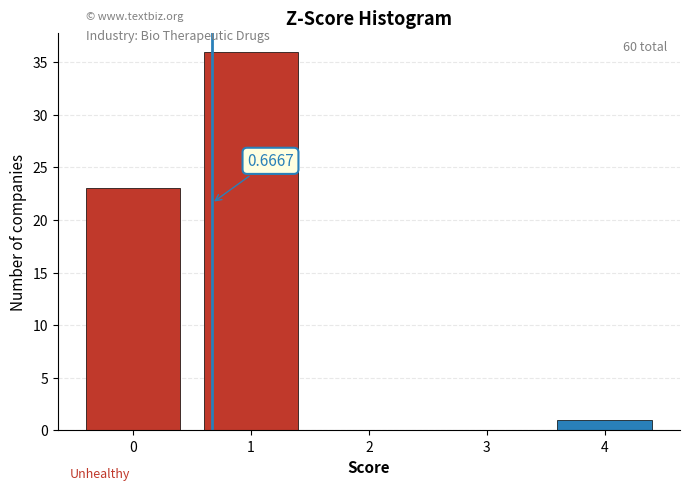

Approximately how many times larger is the value at 0 compared to 4?

23.0